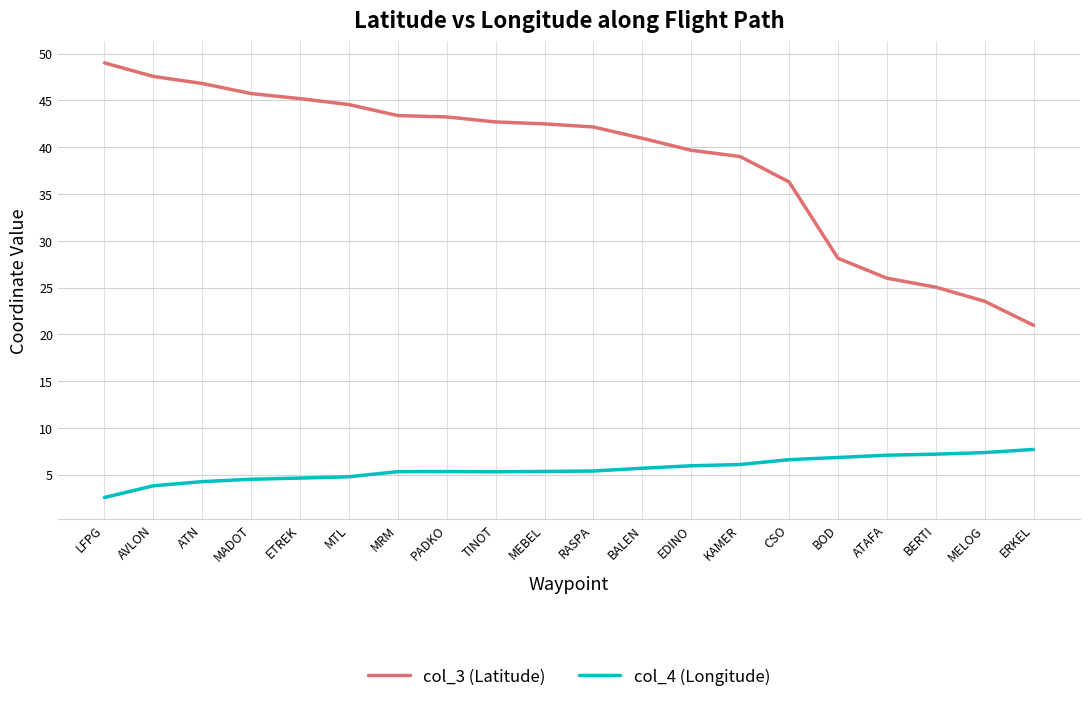

How many lines are shown in the chart?

2